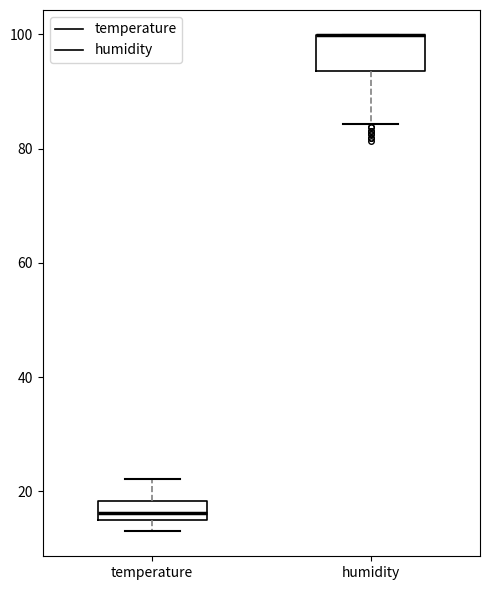

Comparing the boxes themselves (not the whiskers), which one is the tallest?

humidity